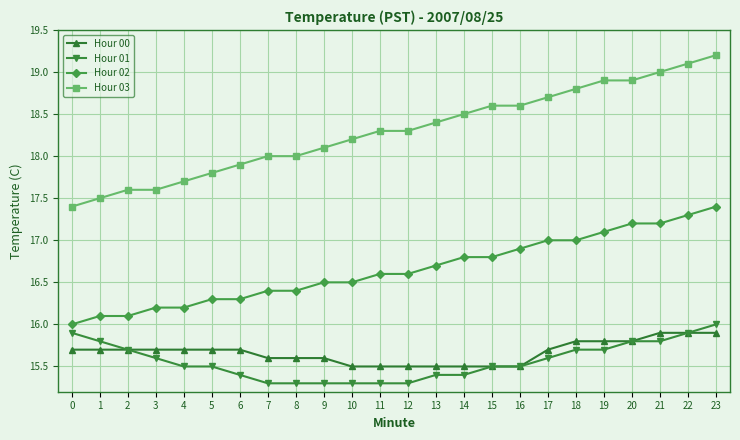

What is the greatest value displayed?

19.2